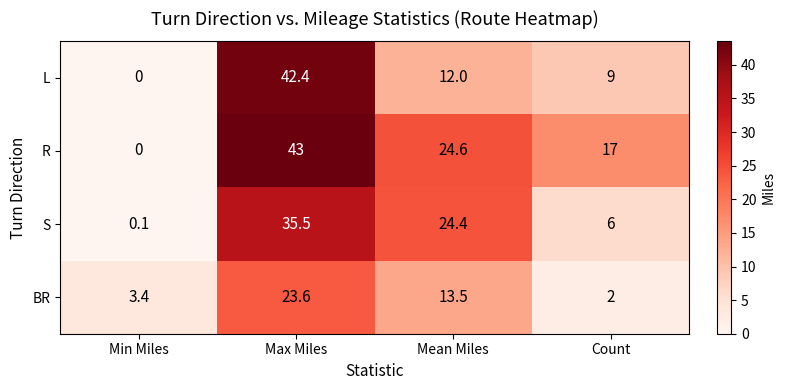

At which category is the sum across all series the highest?

Max Miles